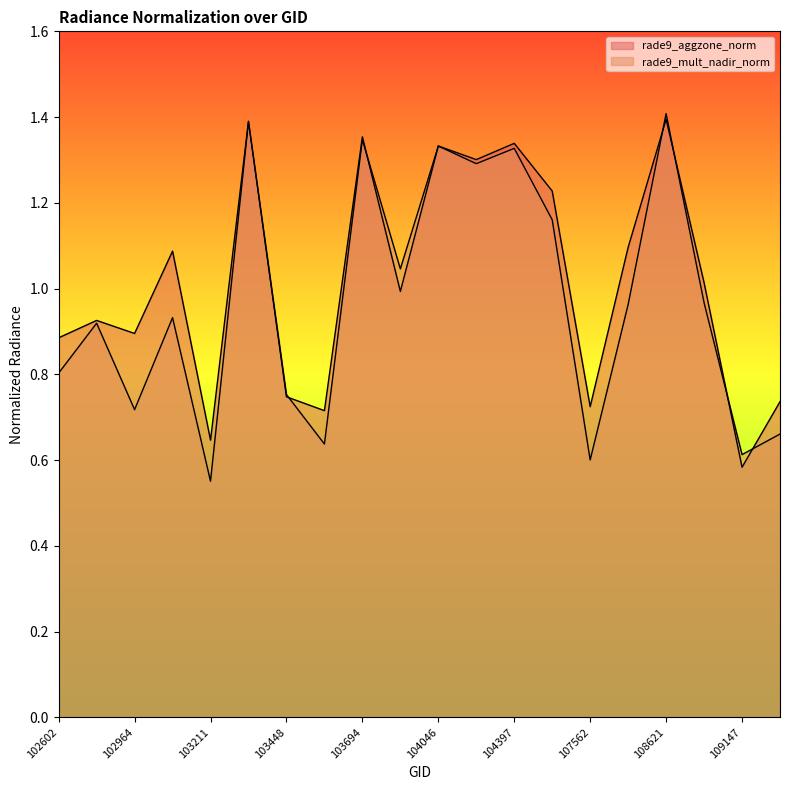

What is the approximate value of rade9_aggzone_norm at 102845?

0.9